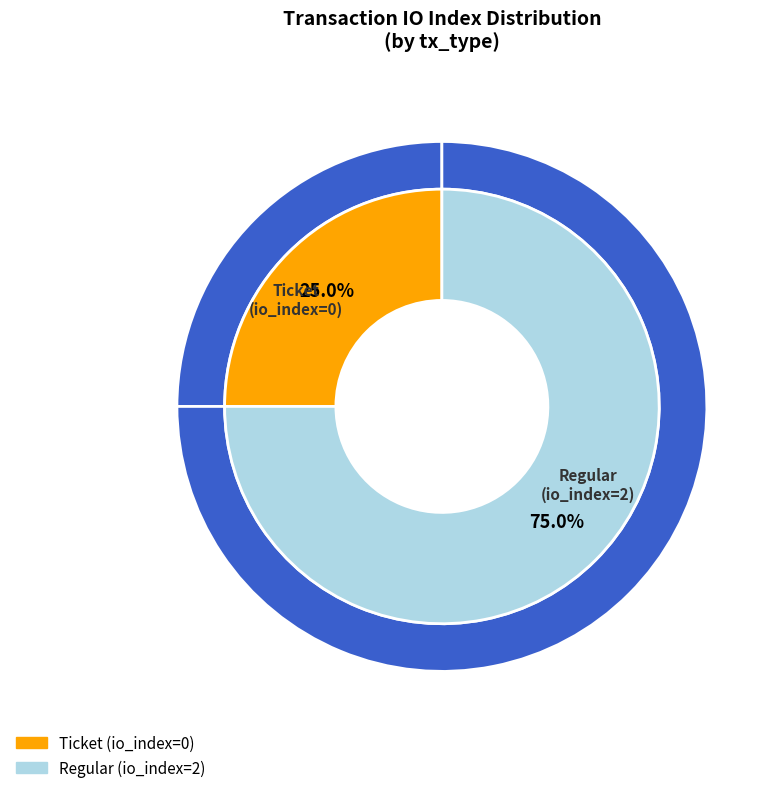

Does Regular (io_index=2) represent more than half of the total?

Yes